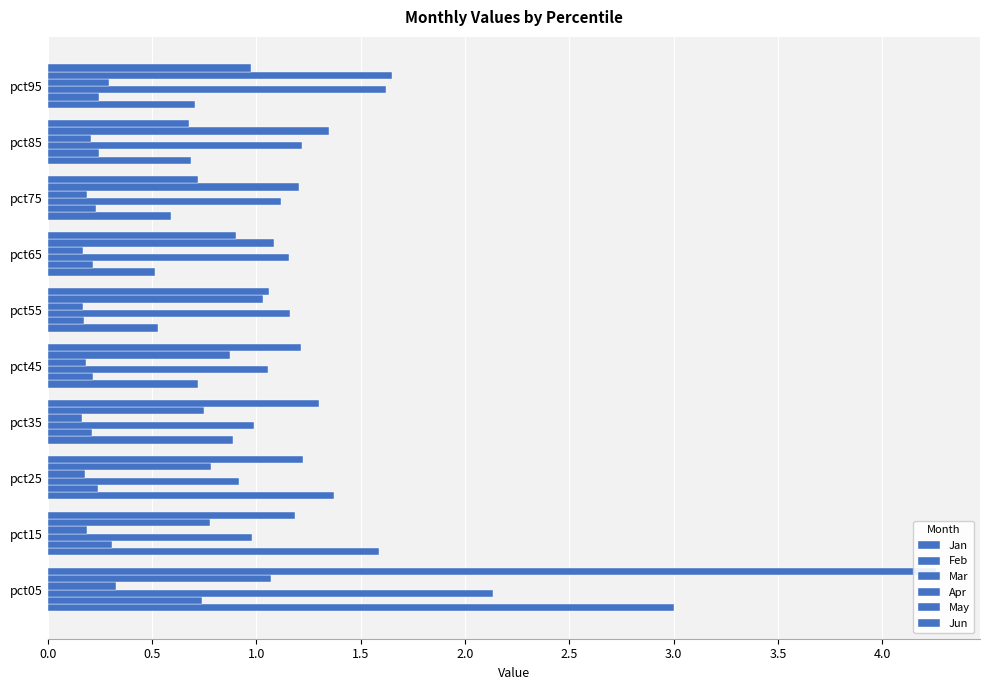

Reading left to right, list all the values displayed in this chart.

Jan: 3.0	1.6	1.4	0.9	0.7	0.5	0.5	0.6	0.7	0.7
Feb: 0.7	0.3	0.2	0.2	0.2	0.2	0.2	0.2	0.2	0.2
Mar: 2.1	1.0	0.9	1.0	1.1	1.2	1.2	1.1	1.2	1.6
Apr: 0.3	0.2	0.2	0.2	0.2	0.2	0.2	0.2	0.2	0.3
May: 1.1	0.8	0.8	0.8	0.9	1.0	1.1	1.2	1.3	1.7
Jun: 4.3	1.2	1.2	1.3	1.2	1.1	0.9	0.7	0.7	1.0